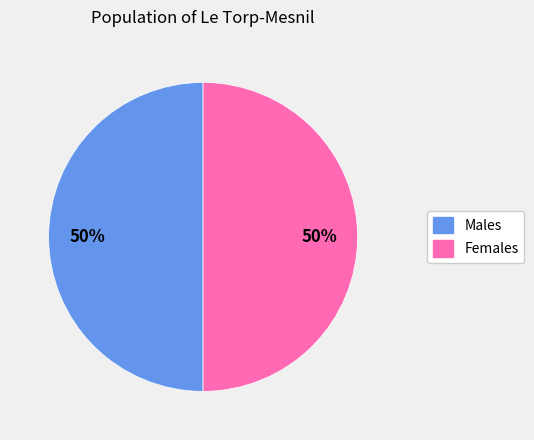

To the nearest percent, what is the average slice percentage?

50%